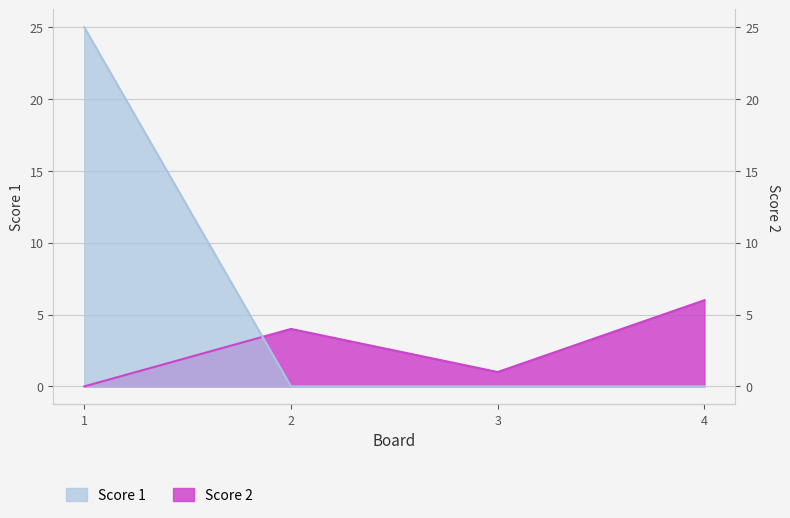

Reading left to right, list all the values displayed in this chart.

Score 1: 25	0	0	0
Score 2: 0	4	1	6